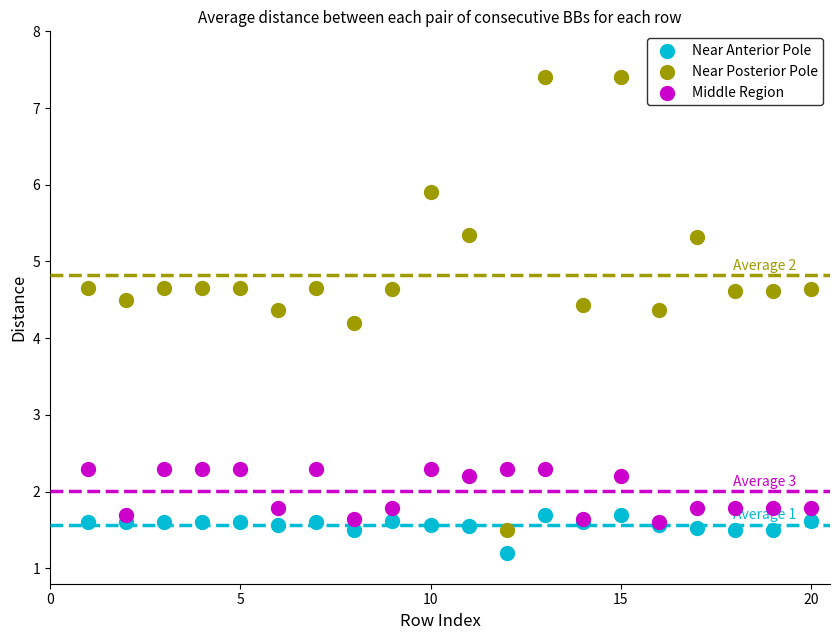

In the Near Anterior Pole series, what Y value is closest to 1?

1.2